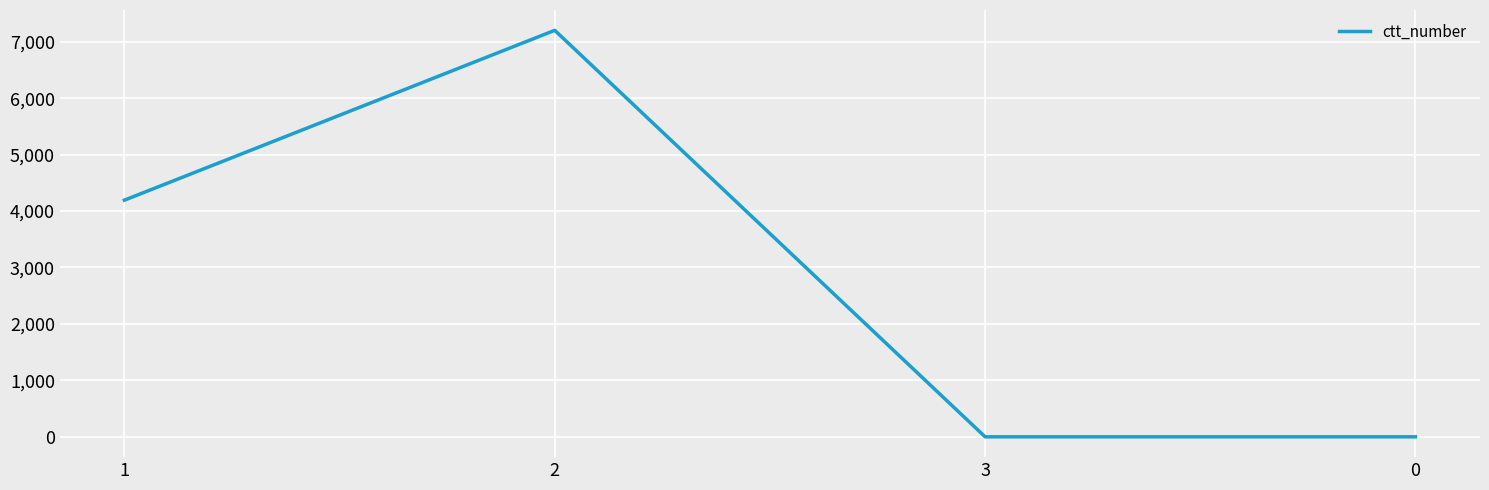

Reading left to right, what are all the values shown in this chart?

1=4193	2=7202	3=0	0=0